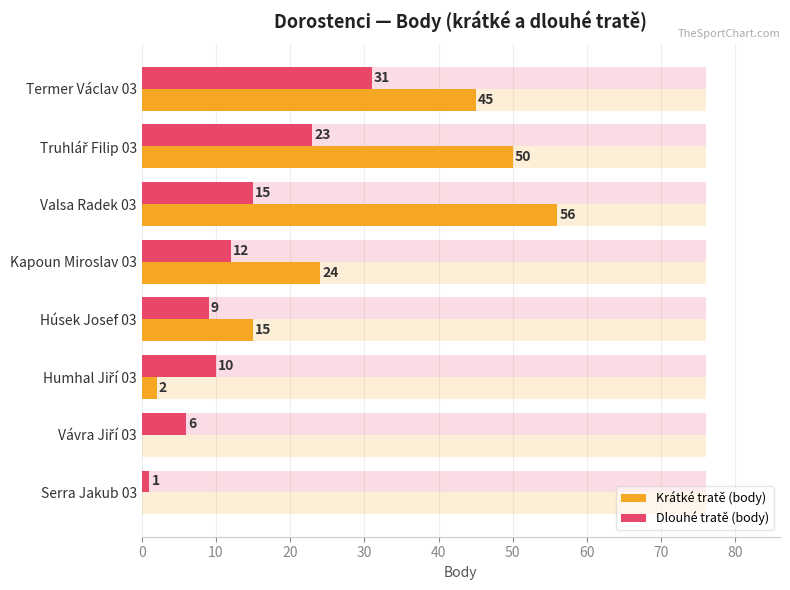

Which series has the largest total across all categories?

Krátké tratě (body)